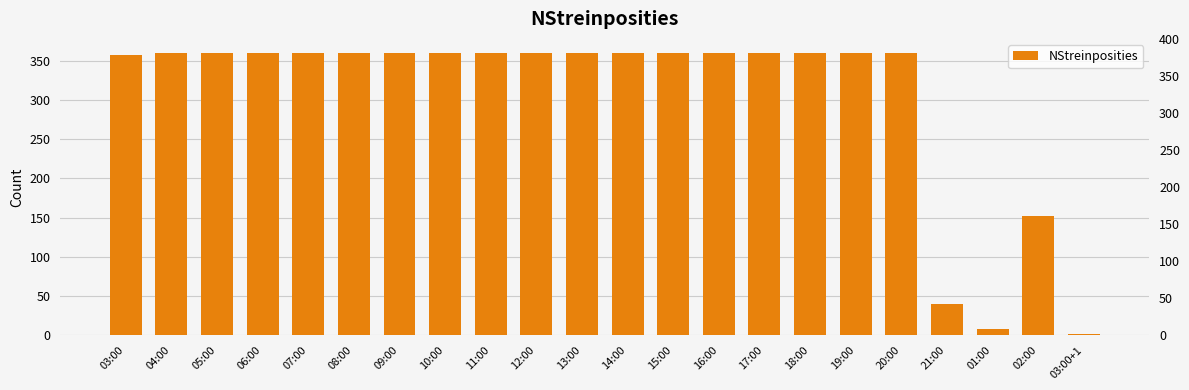

Between 03:00+1 and 06:00, which is larger?

06:00